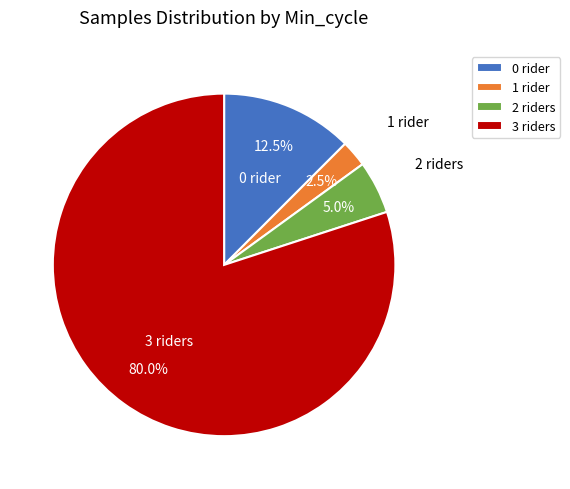

How many segments does this pie chart have?

4